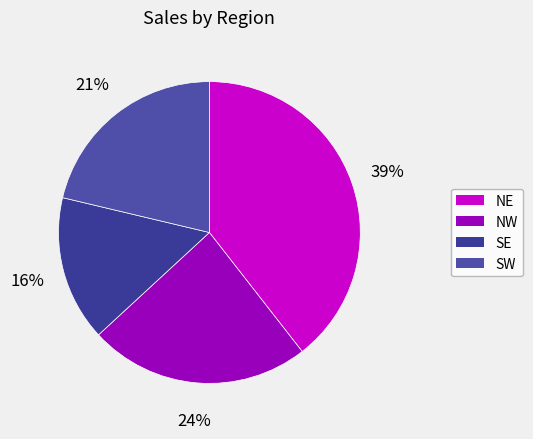

Is NW the majority of the pie?

No